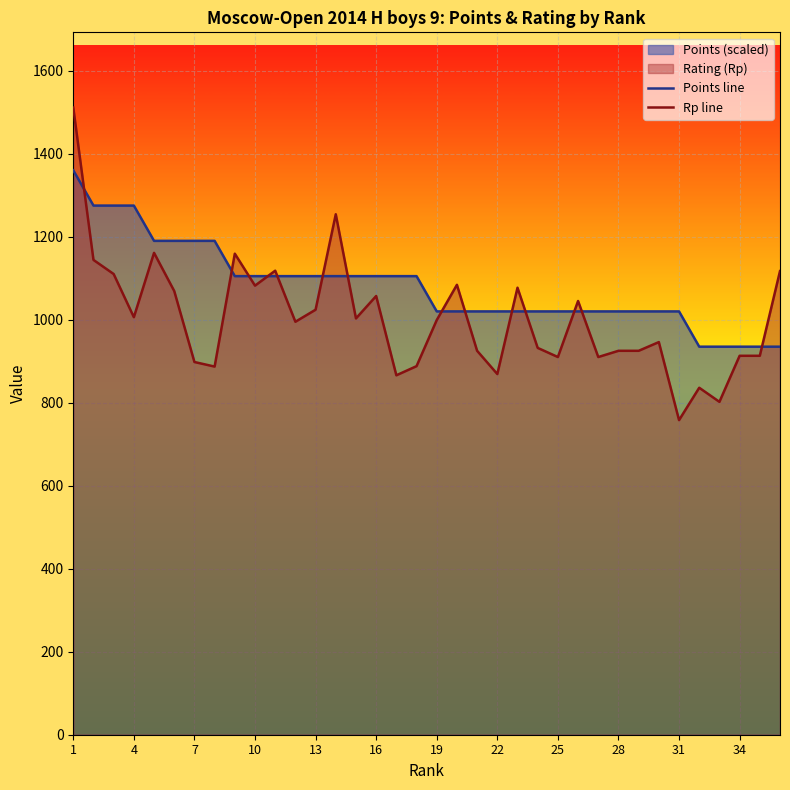

How many series are shown in this chart?

2